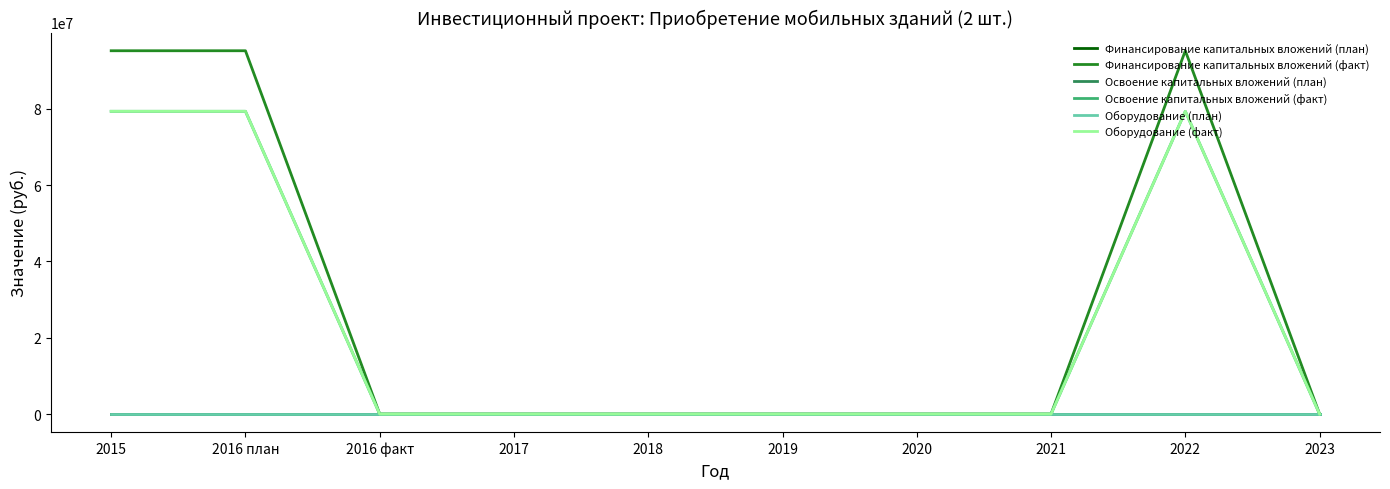

Between 2017 and 2020, which series saw the biggest shift?

Финансирование капитальных вложений (план)